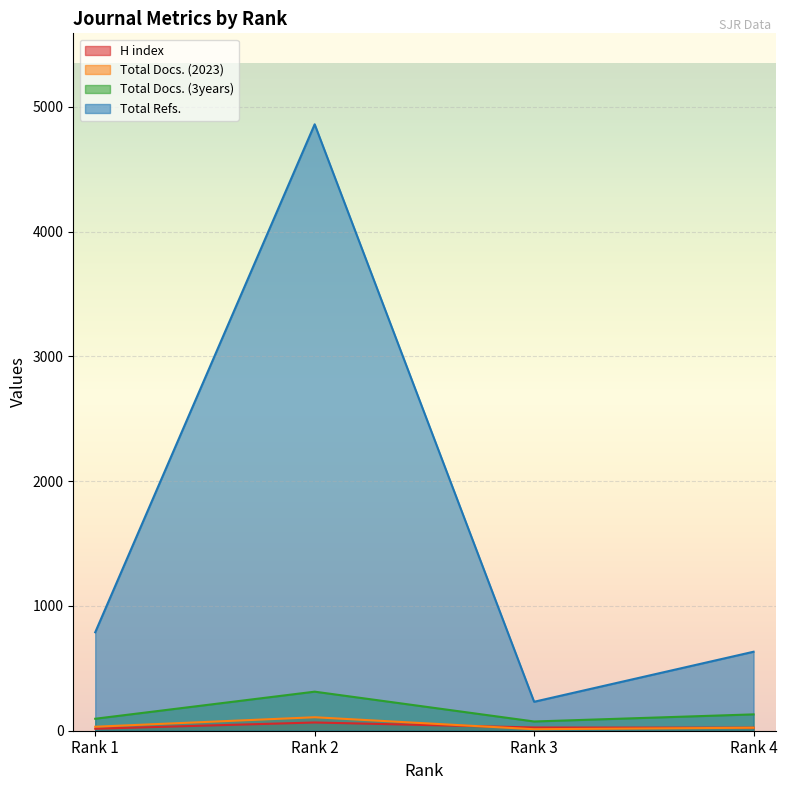

How many values in the H index series exceed 26?

1